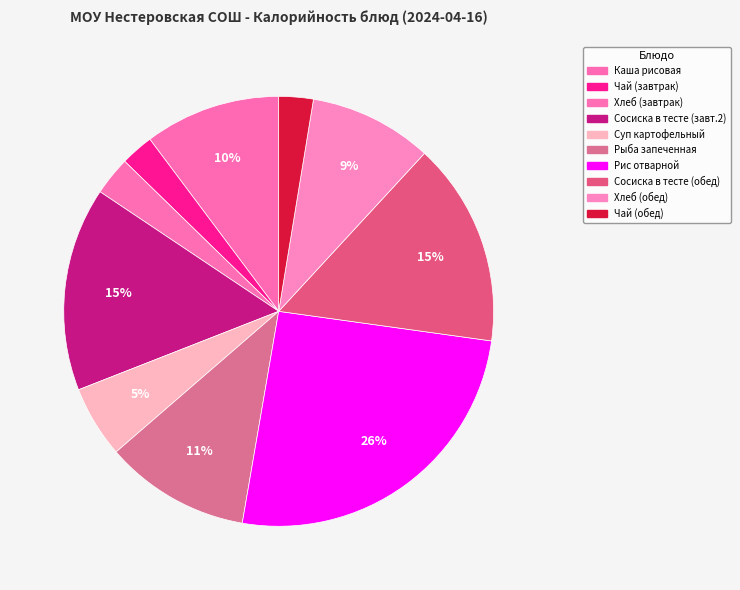

To the nearest percent, what is the average slice percentage?

10%